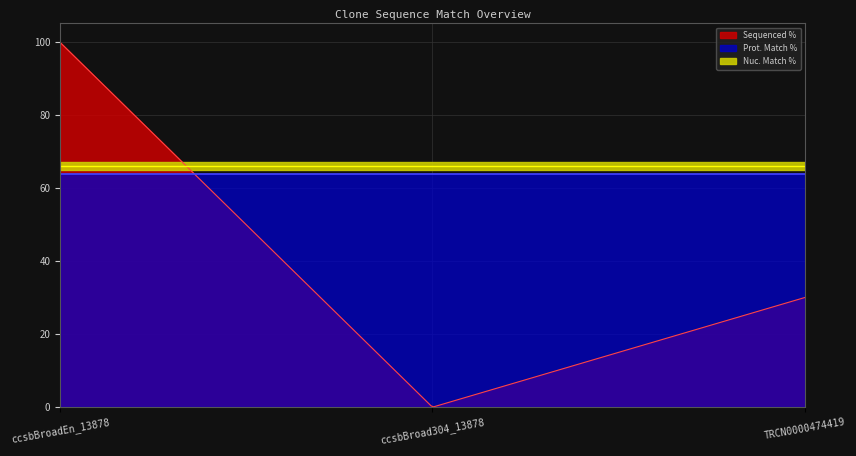

List the labels in order of Prot. Match % value, largest first.

ccsbBroadEn_13878, ccsbBroad304_13878, TRCN0000474419